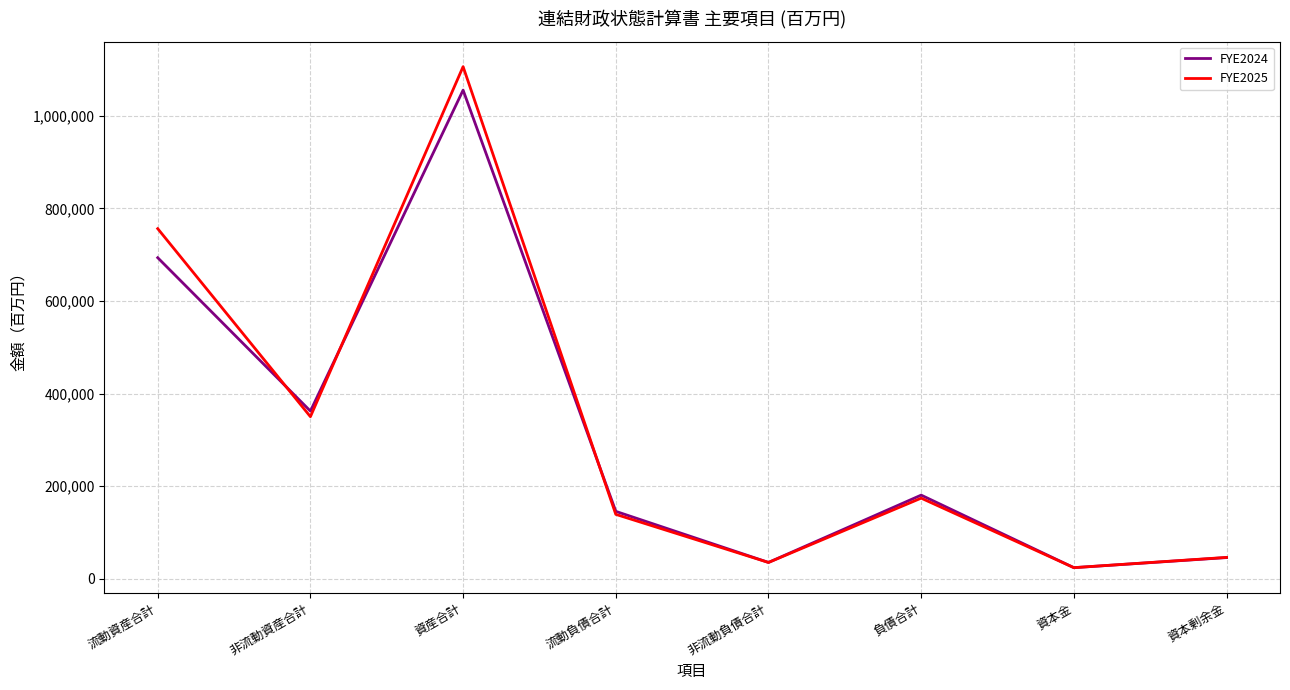

True or false: FYE2025 has a value of 1106525 at 資産合計.

True